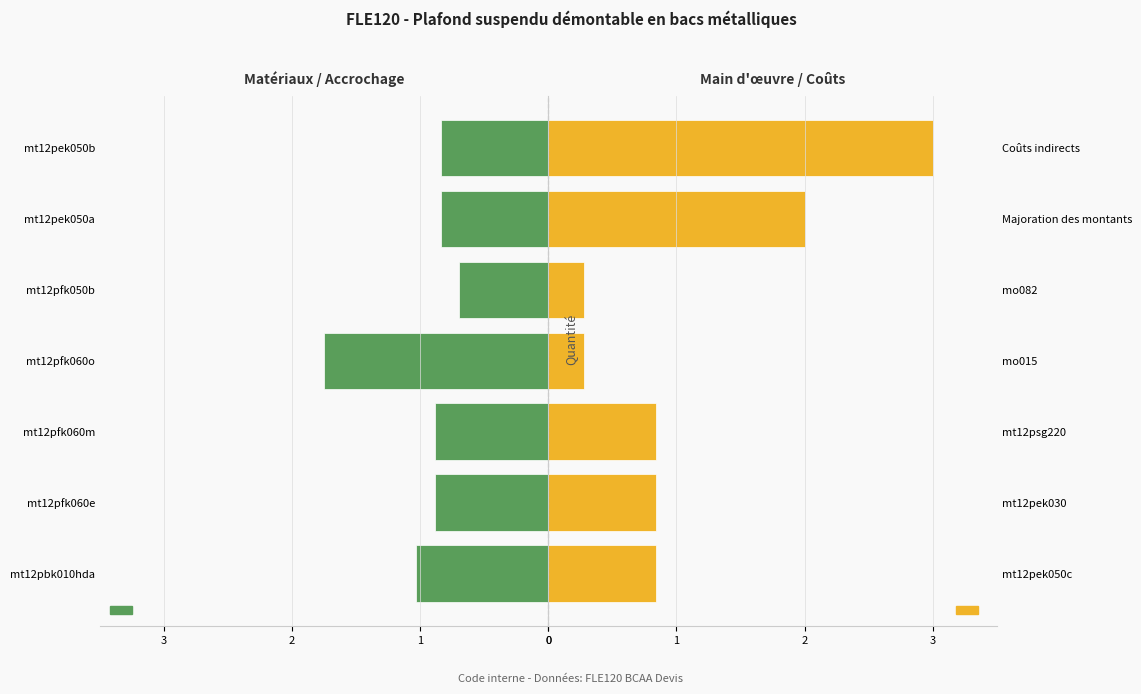

How many bars are there in each group?

2